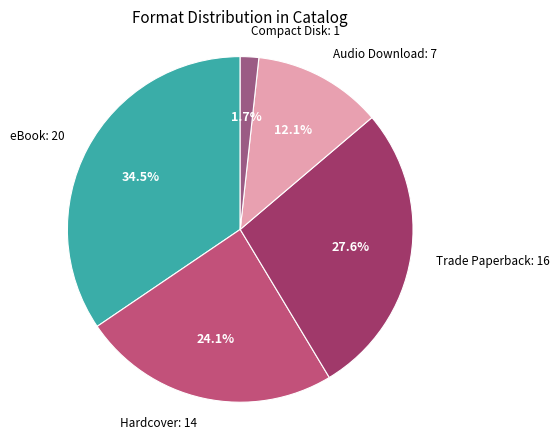

Is it true that Trade Paperback is 33% of the pie?

False